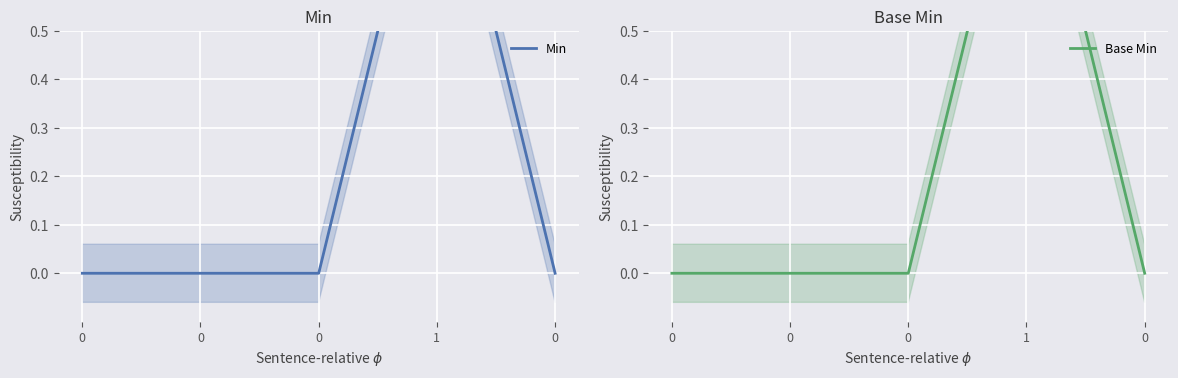

Reading left to right, list all the values displayed in this chart.

Min: 0	0	0	1	0
Base Min: 0	0	0	1	0